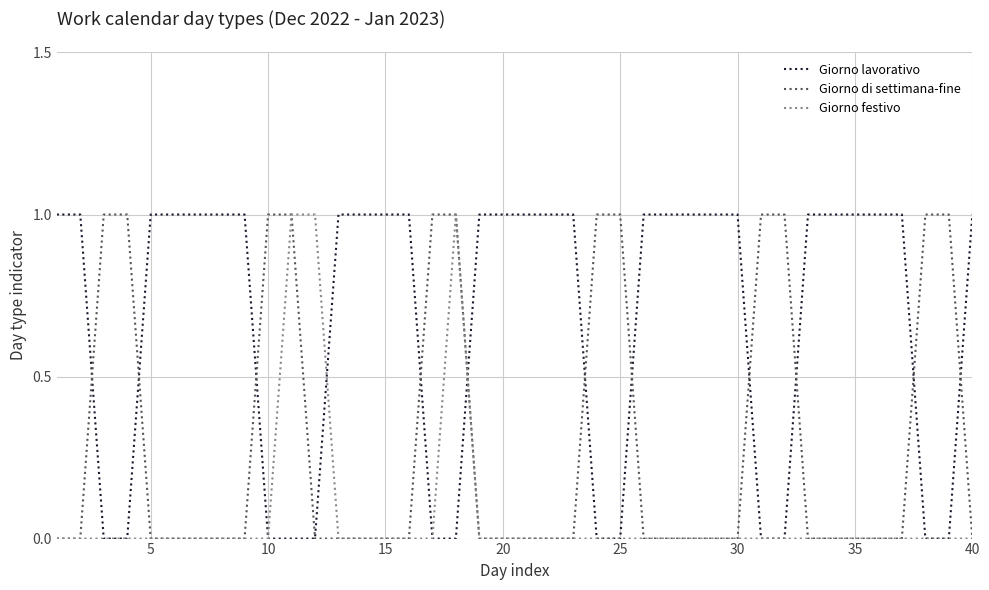

Which series has the largest total across all categories?

Giorno lavorativo